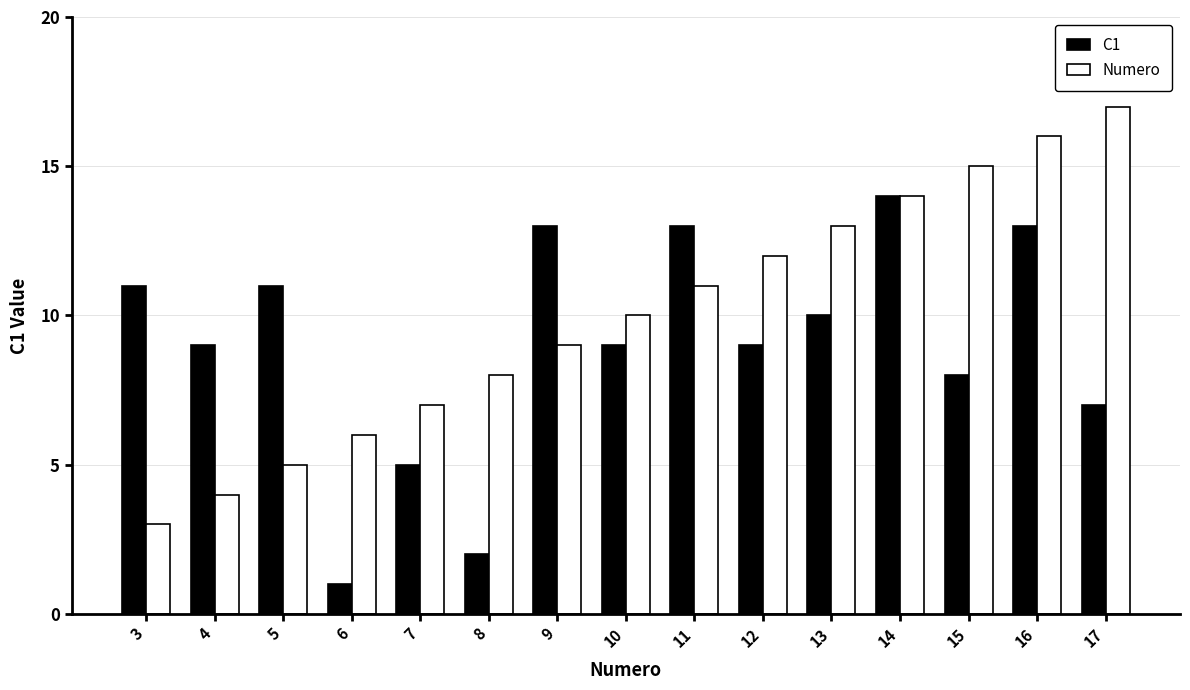

Reading left to right, what are all the values shown in this chart?

C1: 3=11	4=9	5=11	6=1	7=5	8=2	9=13	10=9	11=13	12=9	13=10	14=14	15=8	16=13	17=7
Numero: 3=3	4=4	5=5	6=6	7=7	8=8	9=9	10=10	11=11	12=12	13=13	14=14	15=15	16=16	17=17